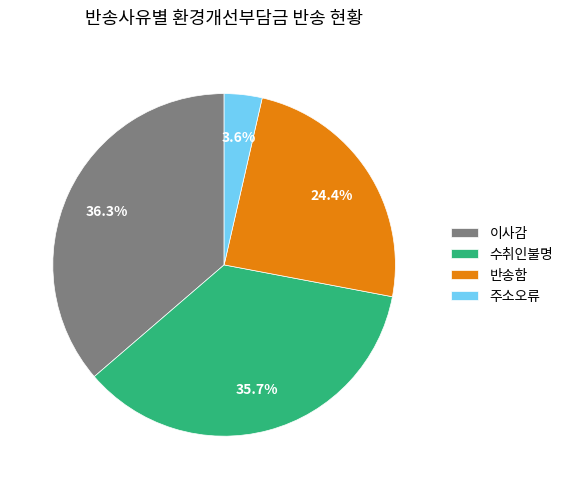

Rank the categories by value from highest to lowest.

이사감, 수취인불명, 반송함, 주소오류